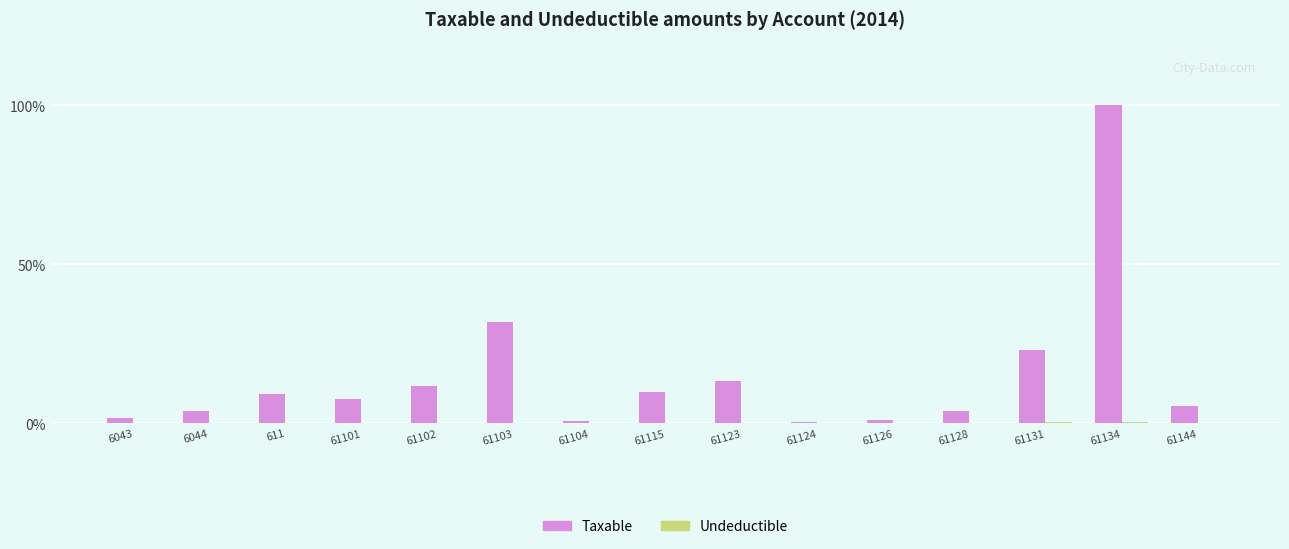

Which series has the largest total across all categories?

Taxable